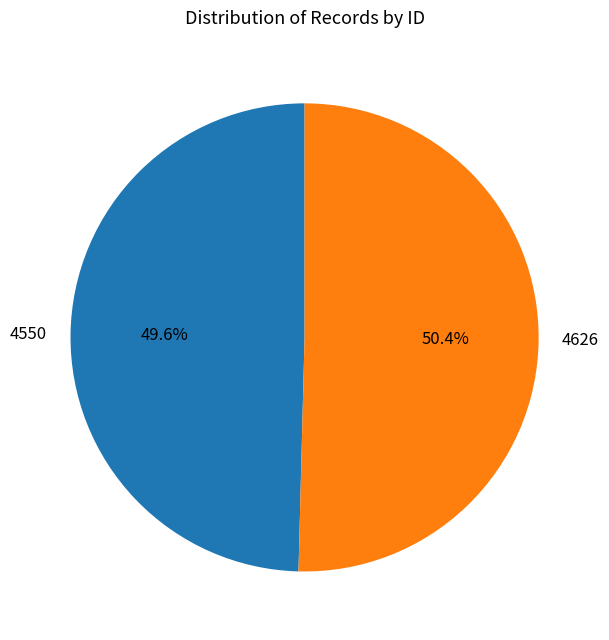

Is 4550 the majority of the pie?

No